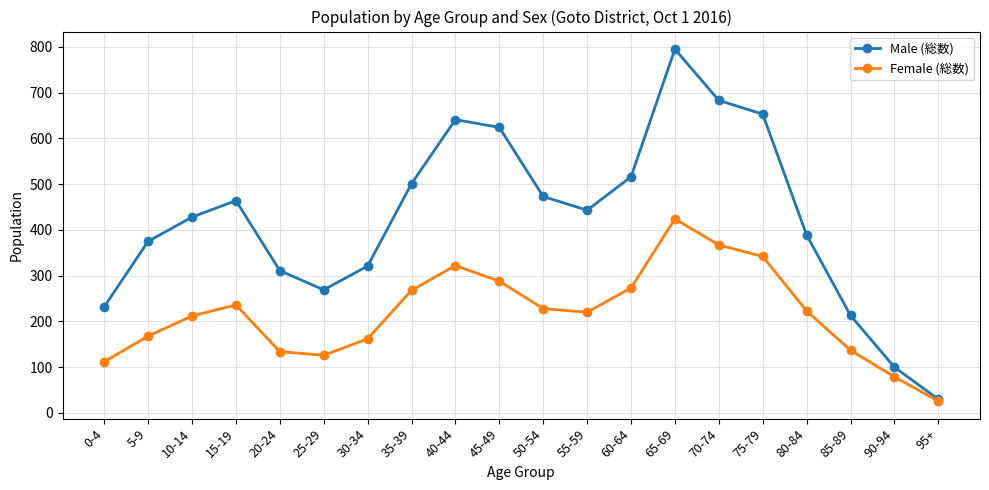

What is the approximate value of Female (総数) at 90-94, to the nearest 50?

100